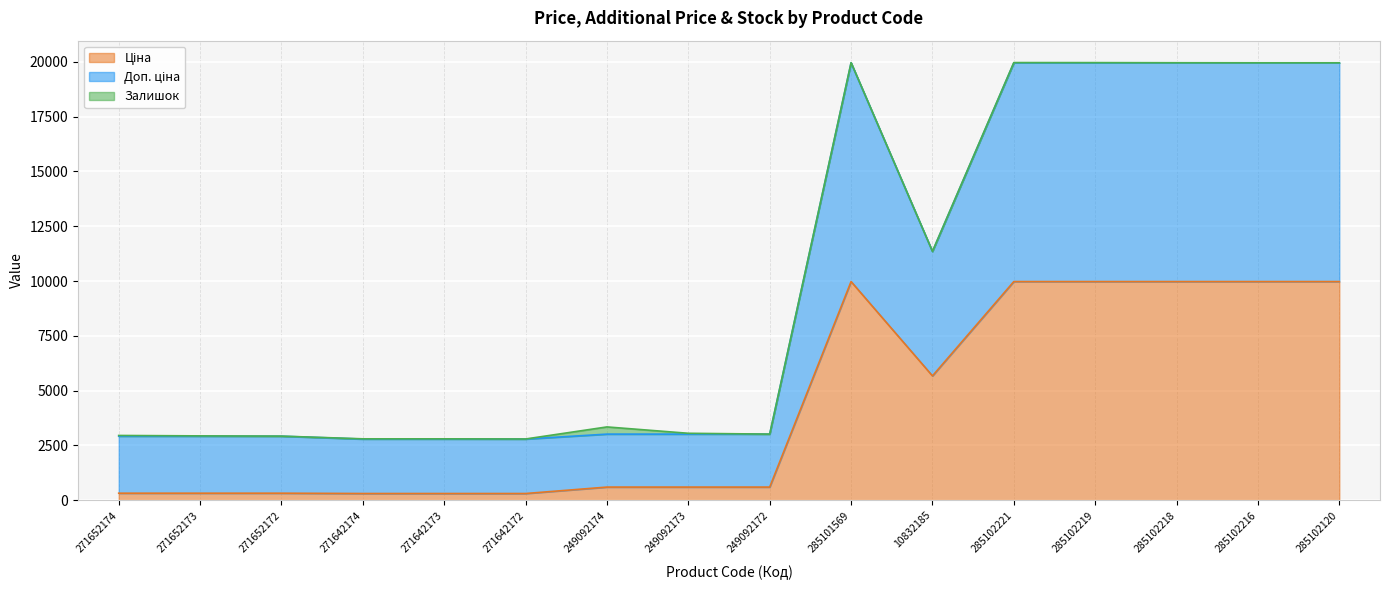

How many lines are shown in the chart?

3